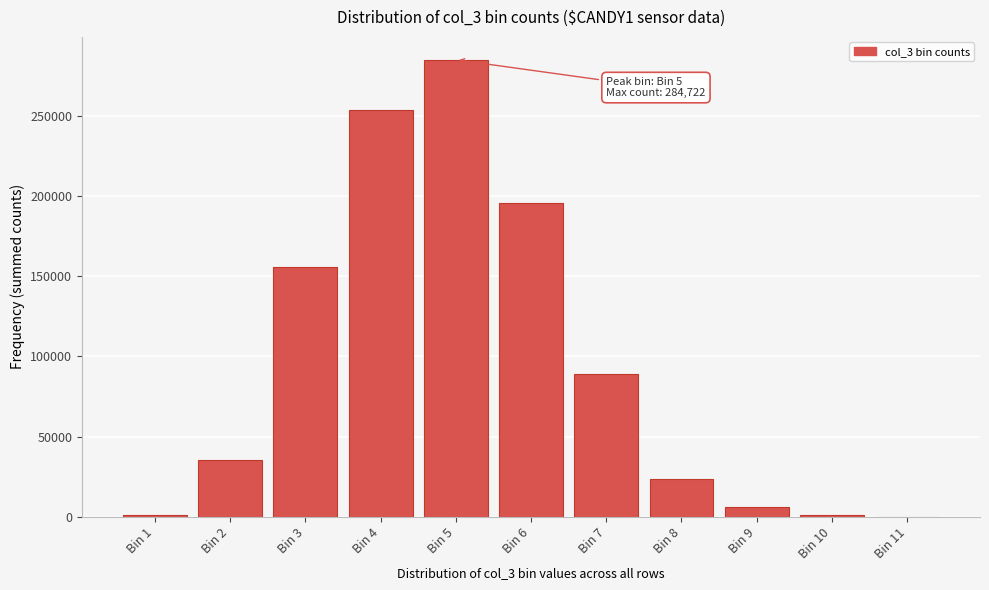

Is it true that the value at Bin 8 is 23964?

True